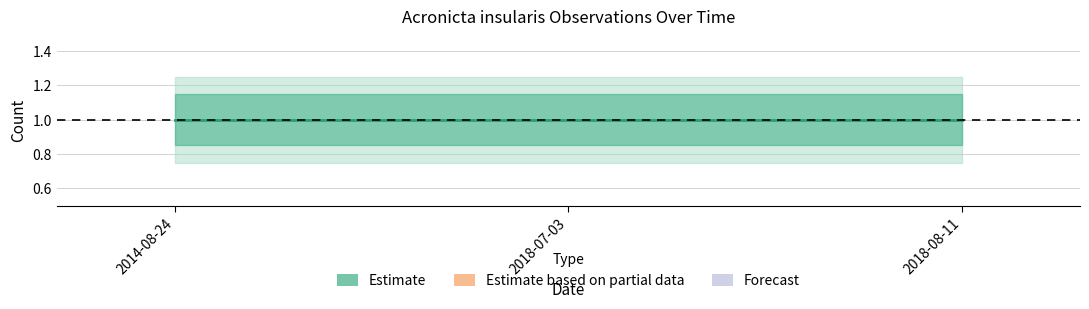

Where is Count_upper nearest to the value 1?

2014-08-24